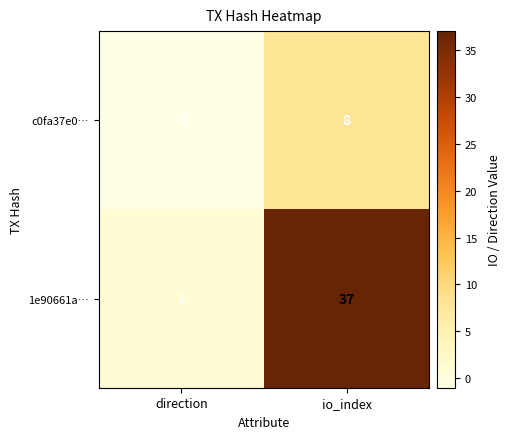

What is the sum of the 1e90661a… values at io_index and direction?

38